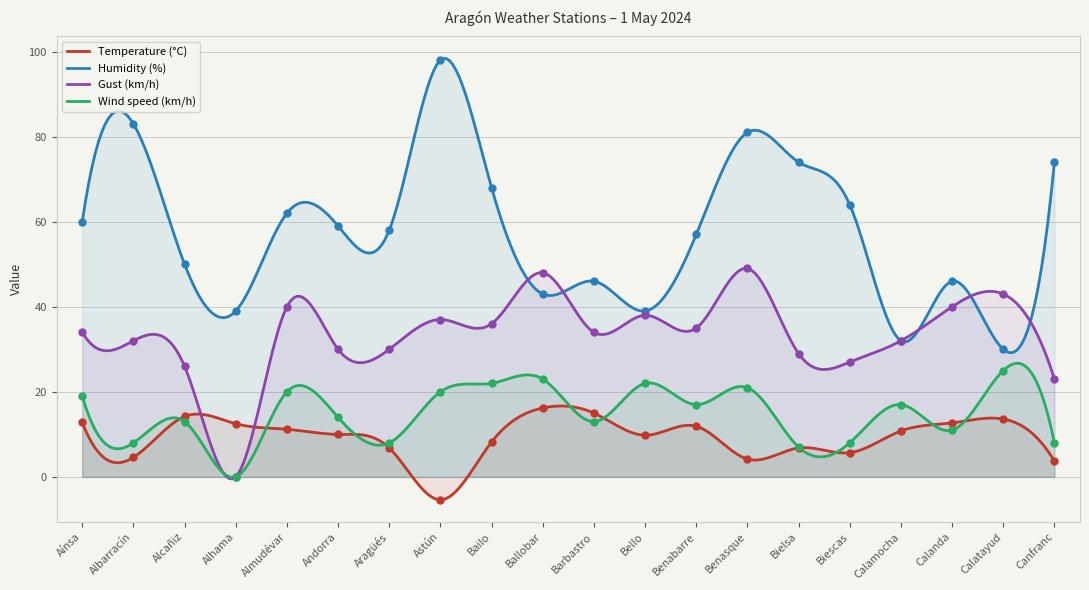

Which series has the largest Y range (max minus min)?

Humidity (%)